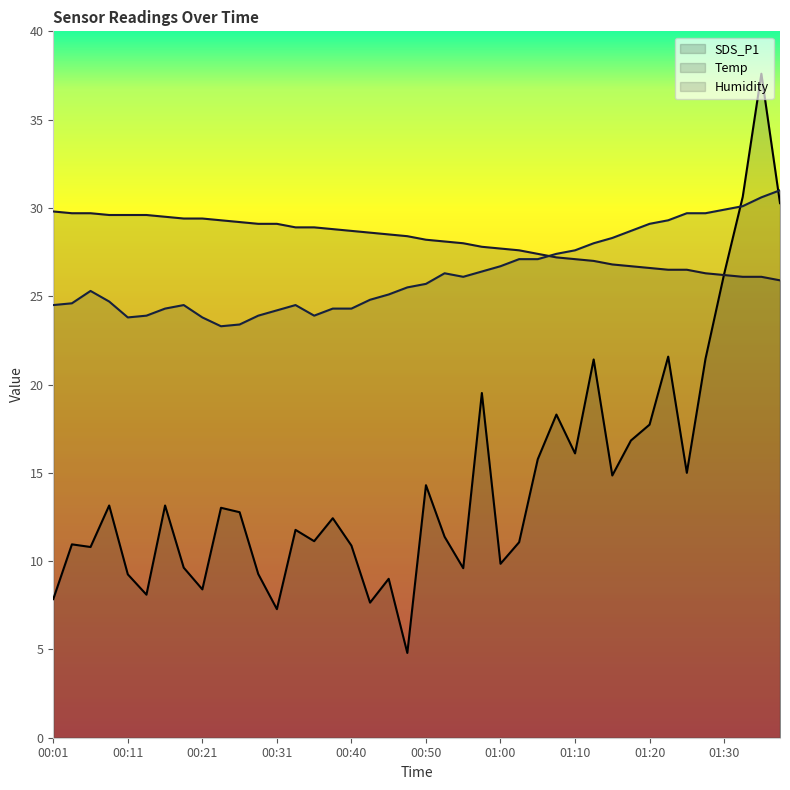

How many data points in Humidity are above 25?

23